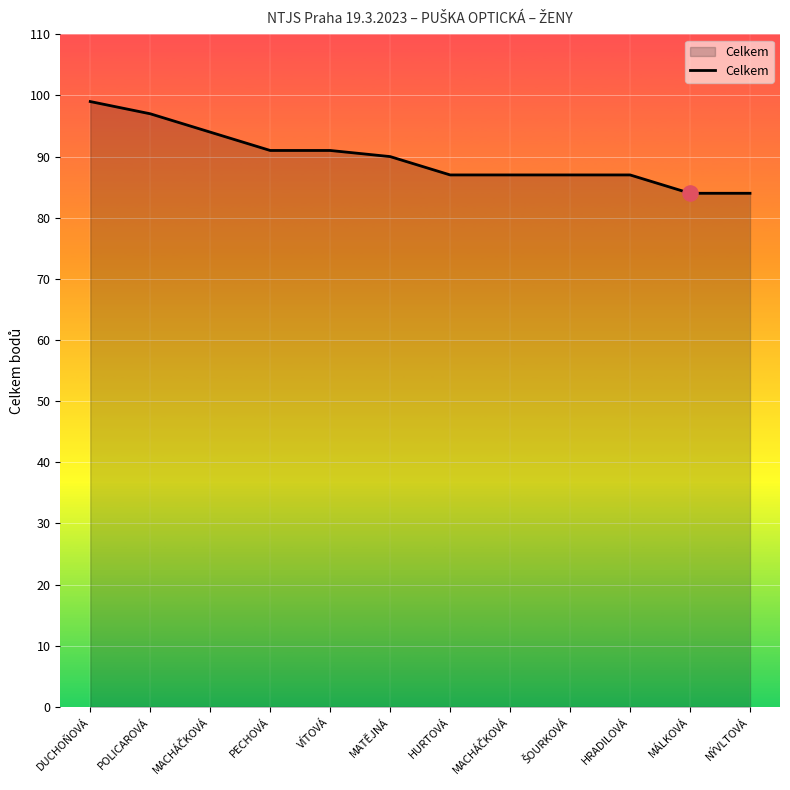

How many lines are shown in the chart?

1